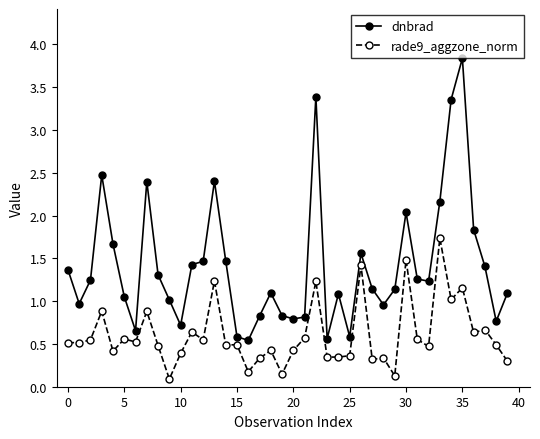

Which series has the largest total across all categories?

dnbrad